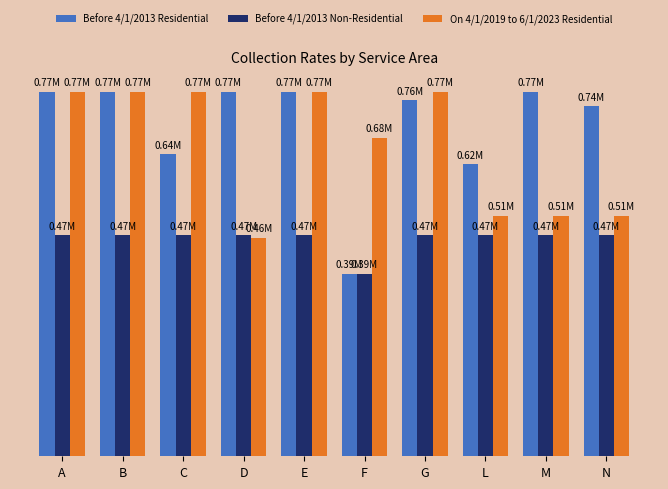

Reading right to left, transcribe all the data shown in this chart.

Before 4/1/2013 Residential: N=742.0	M=773.2	L=619.0	G=755.0	F=387.0	E=773.2	D=773.2	C=640.0	B=773.2	A=773.2
Before 4/1/2013 Non-Residential: N=468.8	M=468.8	L=468.8	G=468.8	F=387.0	E=468.8	D=468.8	C=468.8	B=468.8	A=468.8
On 4/1/2019 to 6/1/2023 Residential: N=510.3	M=510.3	L=510.3	G=773.2	F=675.0	E=773.2	D=463.0	C=773.2	B=773.2	A=773.2